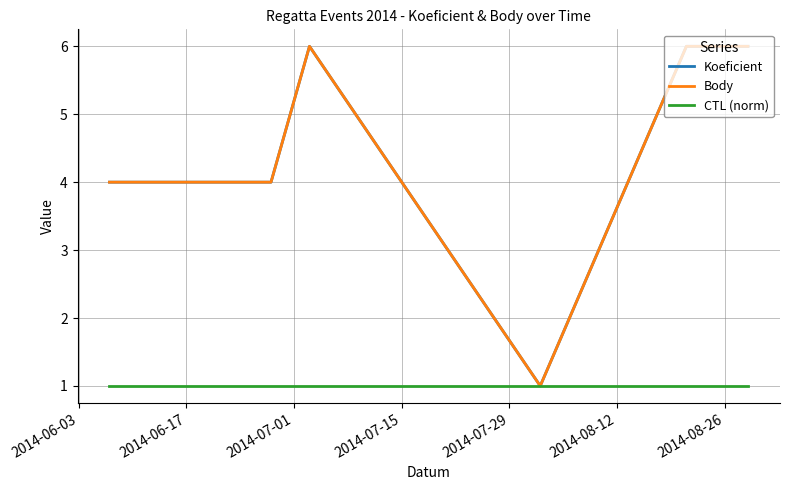

Does the chart display data point markers on the line(s)?

No